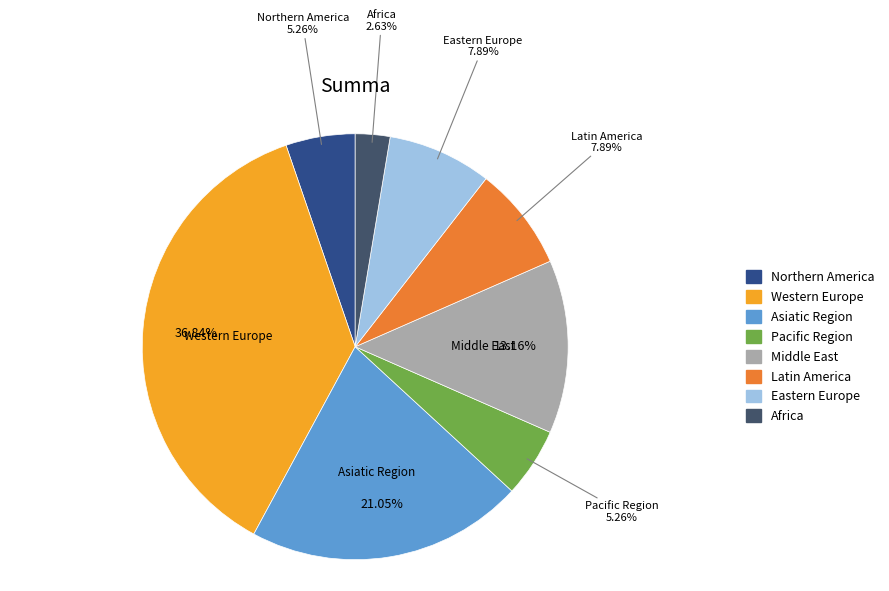

What percentage is the Pacific Region slice, to the nearest percent?

5%